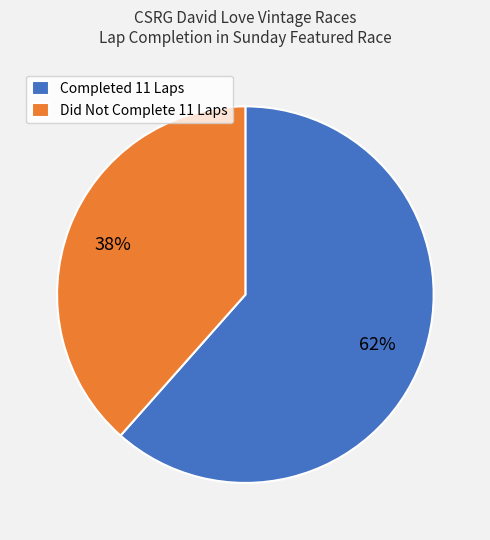

What is the largest slice in the pie chart?

Completed 11 Laps